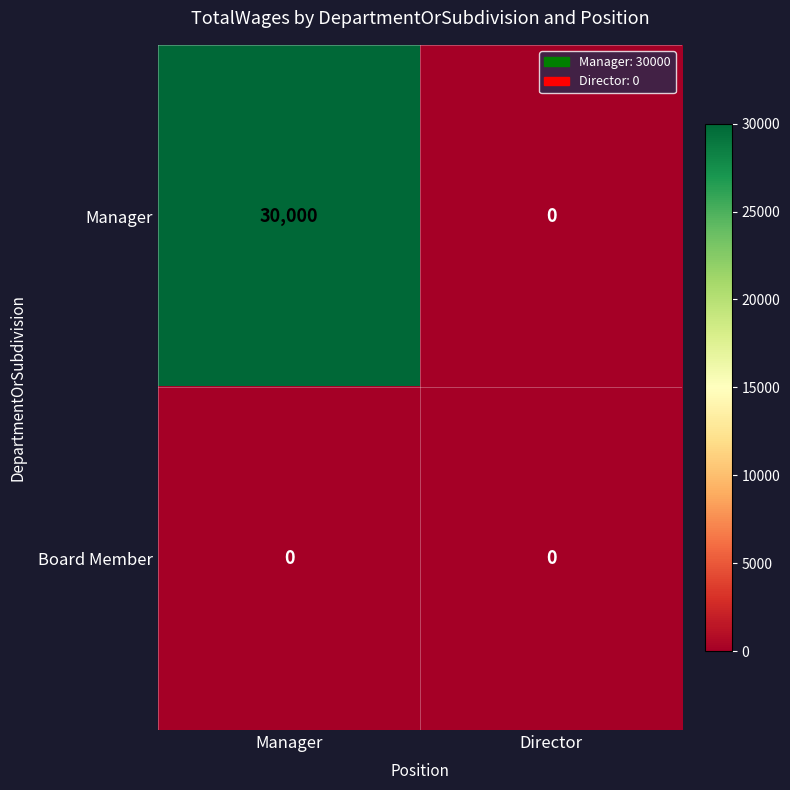

At Manager, list the series in order from largest to smallest.

Manager, Board Member